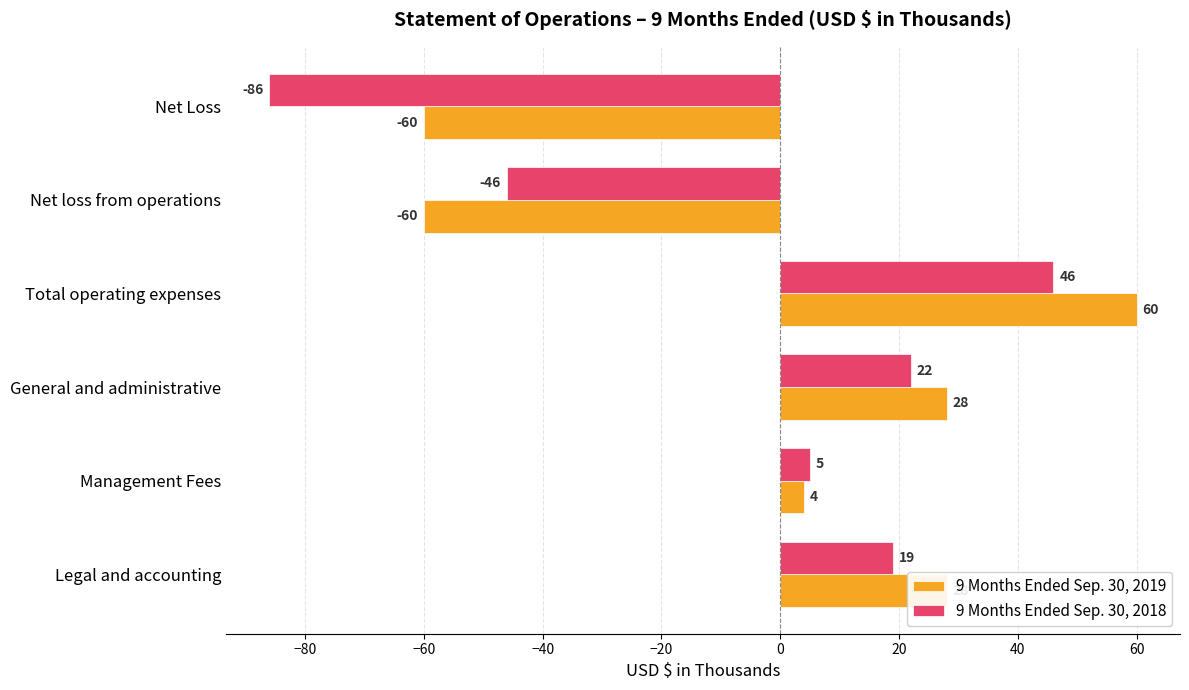

What is the total value across all series at General and administrative?

50